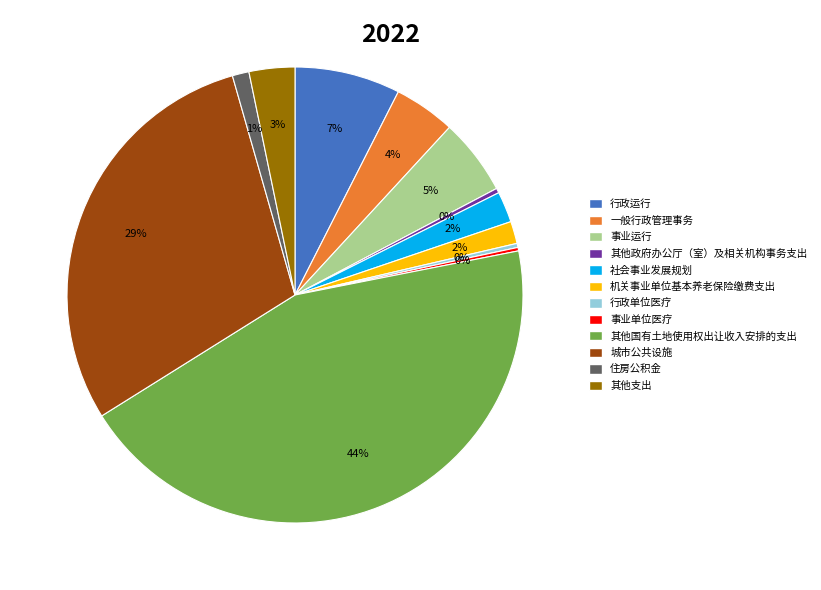

To the nearest percent, what is the average slice percentage?

8%